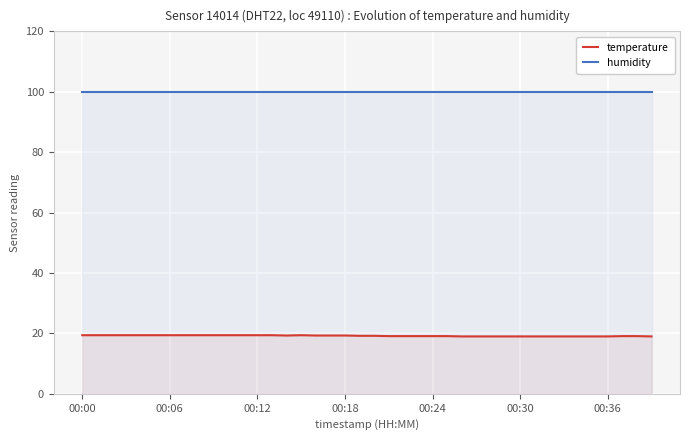

How many lines are shown in the chart?

2